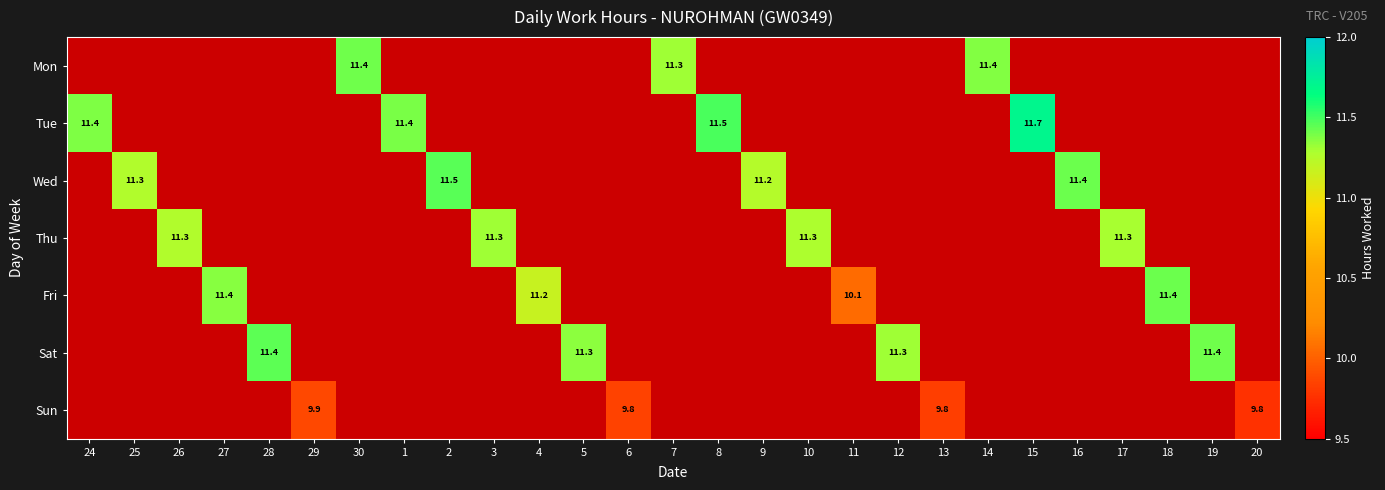

The Sun series shows 9.8 at 13. True or false?

True